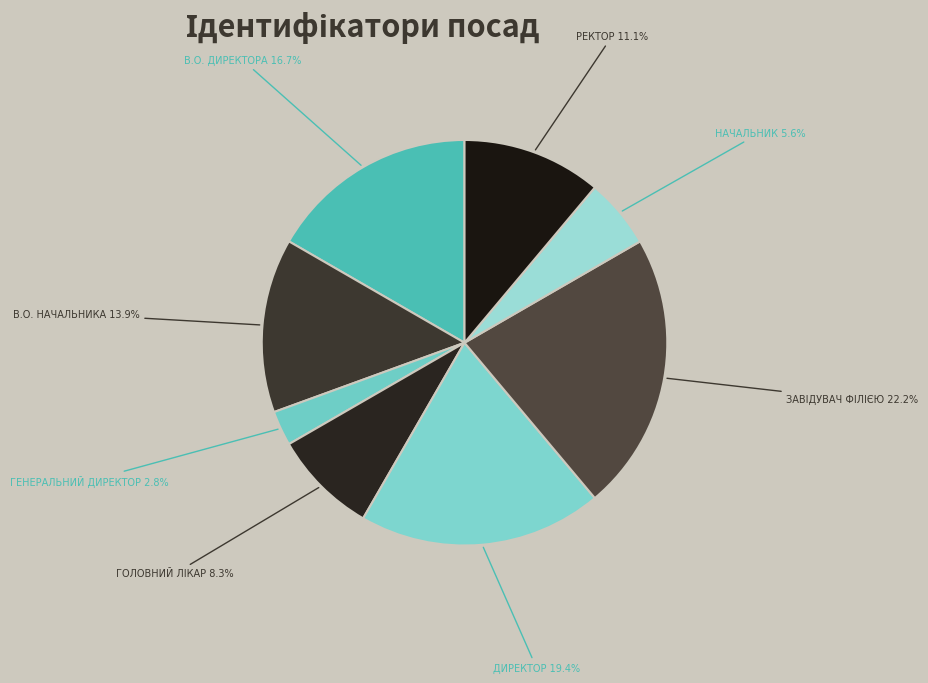

To the nearest percent, what is the average slice percentage?

12%